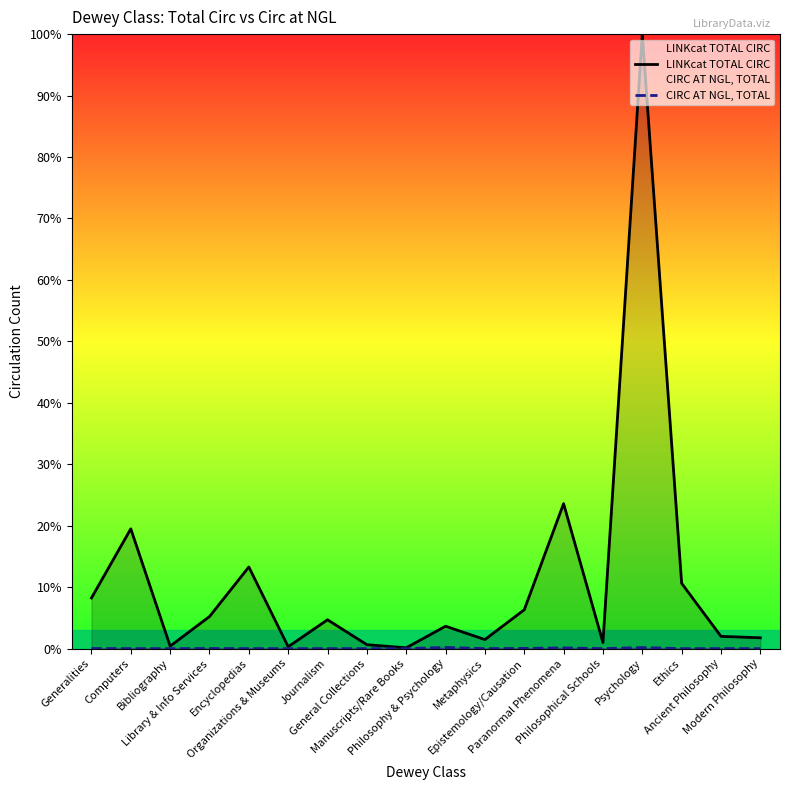

Between Epistemology/Causation and Computers, which is larger?

Computers